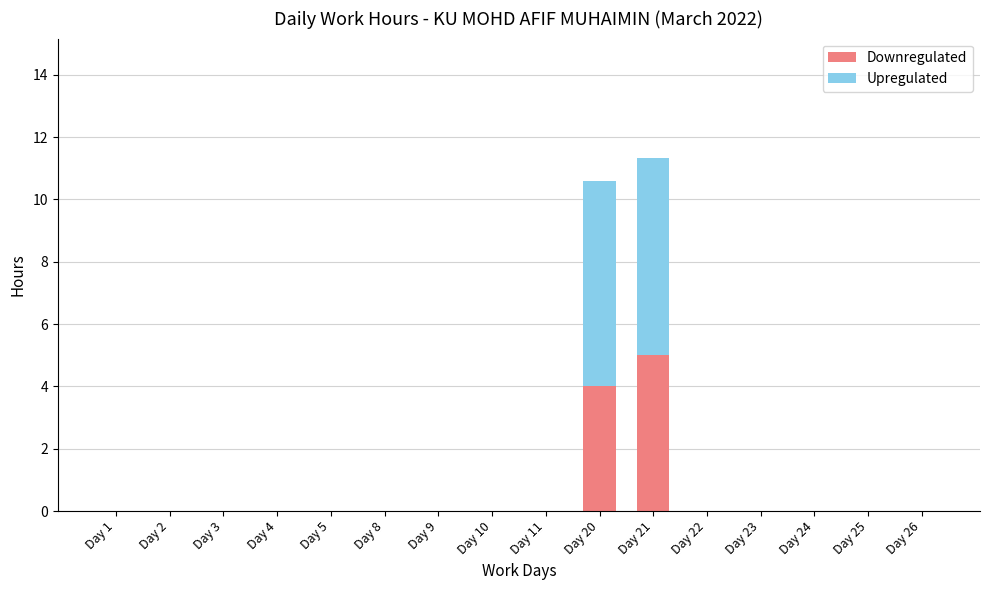

At which category is the sum across all series the highest?

Day 21